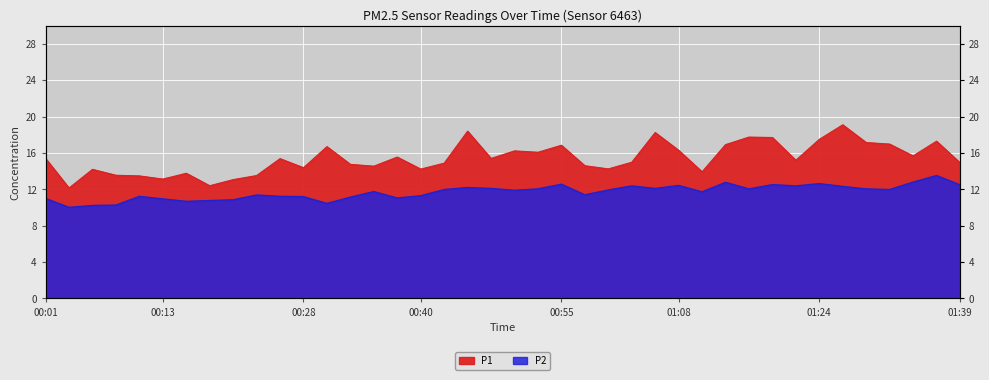

At how many categories does at least one series exceed 18?

3